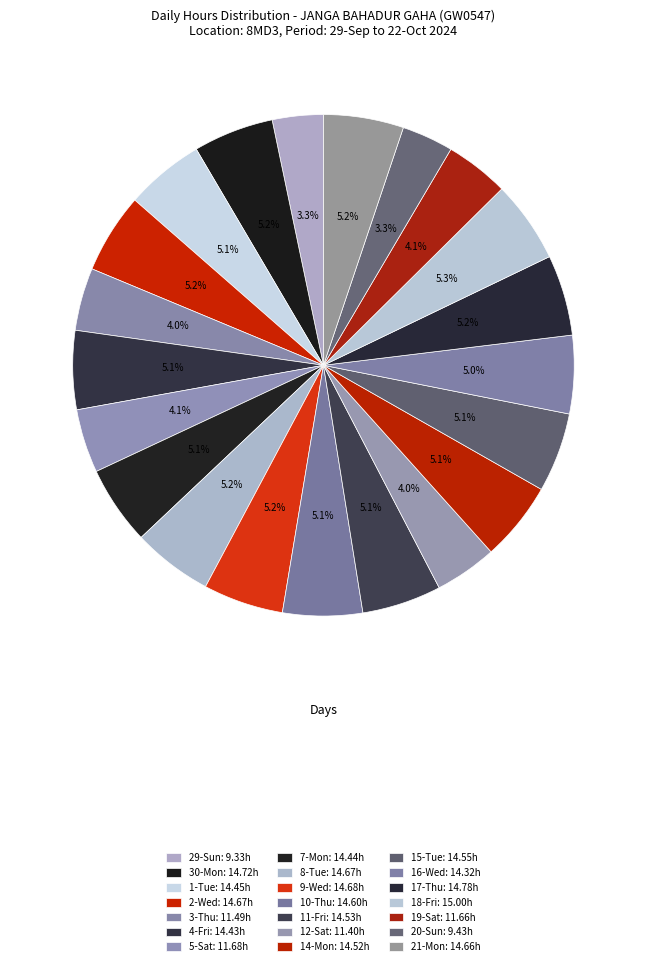

Between 17-Thu and 1-Tue, which is larger?

17-Thu